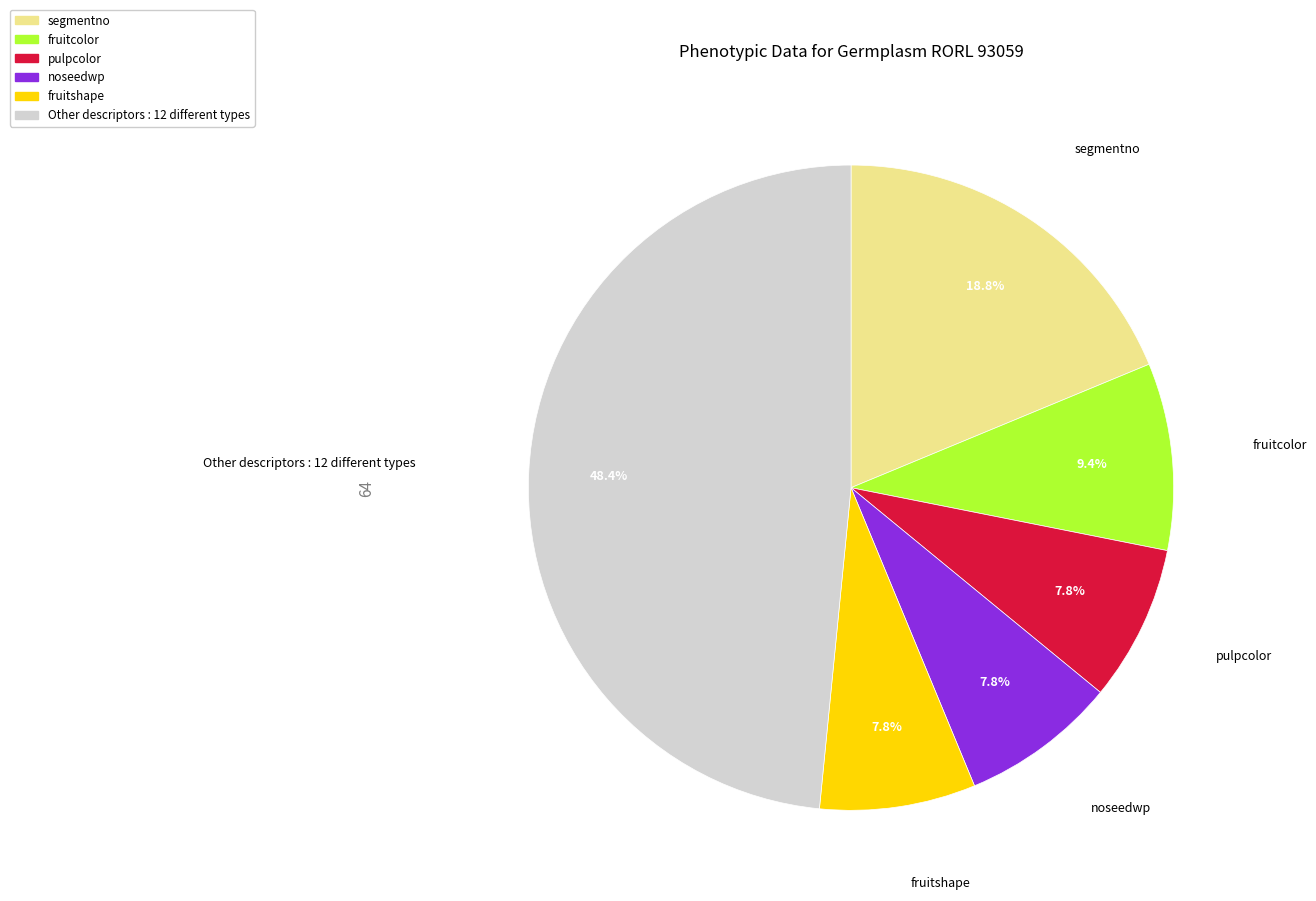

How many slices are in this pie chart?

6